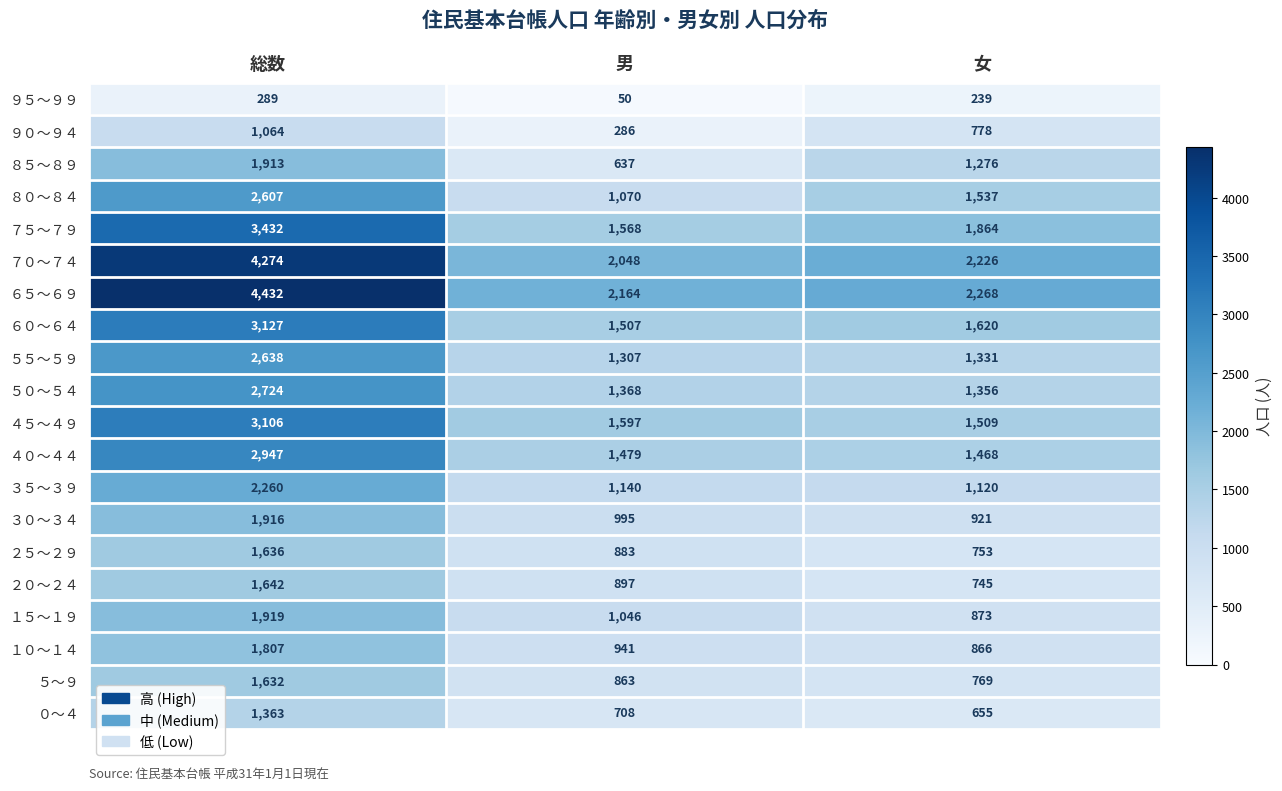

What is the lowest value of the ７５～７９ series?

1568